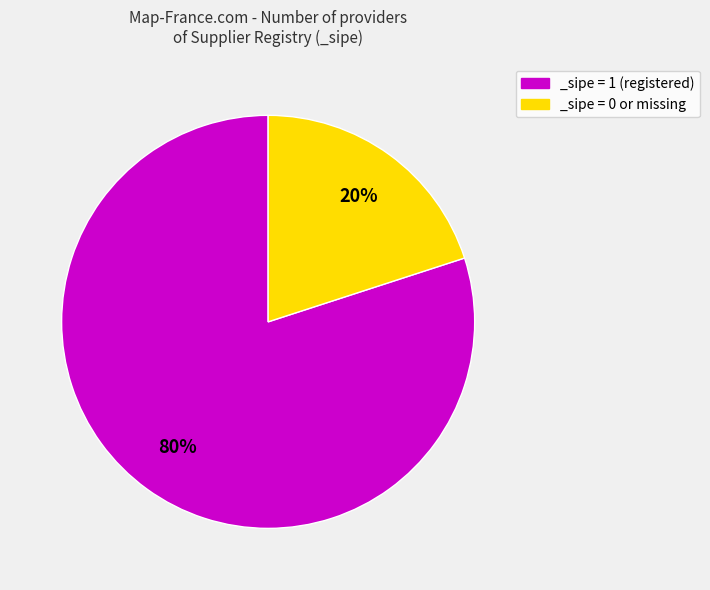

True or false: _sipe = 1 (registered) accounts for 80% of the total.

True